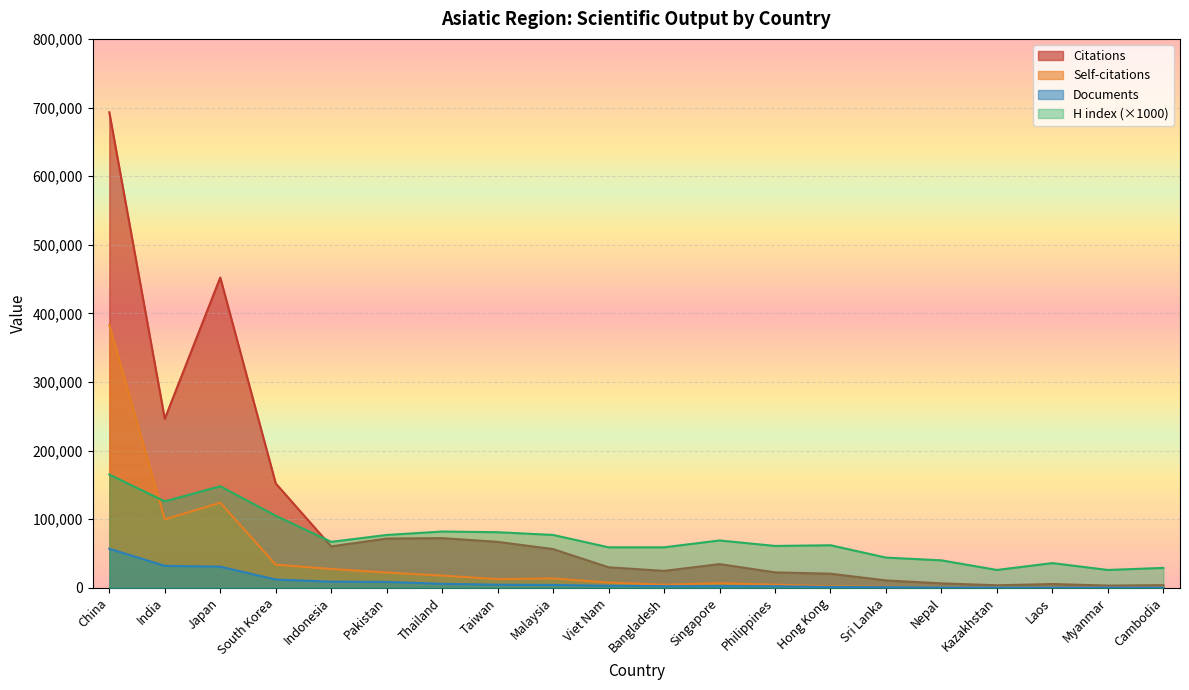

True or false: Documents has more than 1 interior local peaks.

False